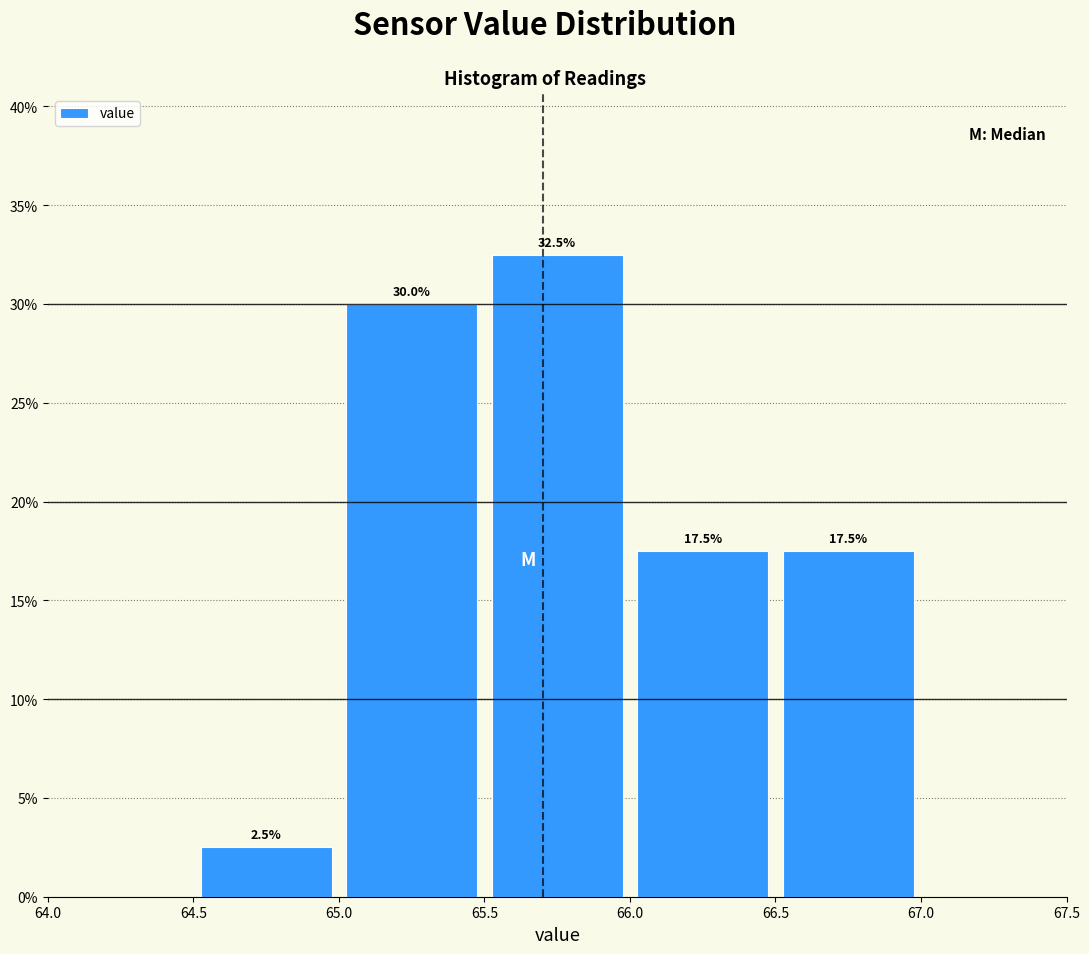

Reading left to right, transcribe this chart: for each bar, give the range it covers on the x-axis and its height.

64.5 to 65.0: 2.5
65.0 to 65.5: 30.0
65.5 to 66.0: 32.5
66.0 to 66.5: 17.5
66.5 to 67.0: 17.5